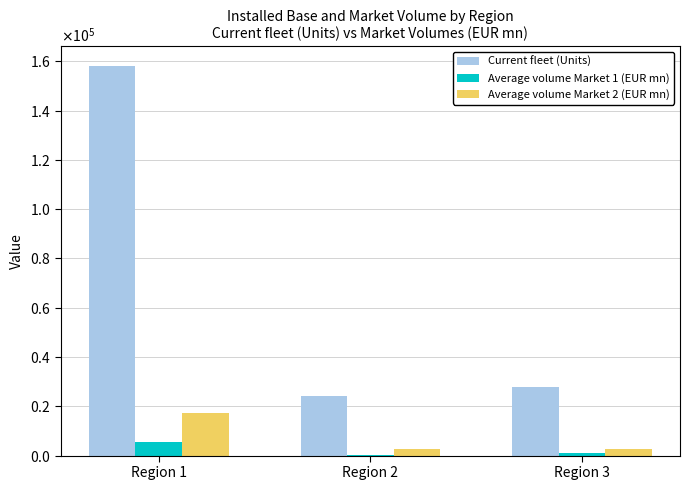

Is the value of Average volume Market 1 (EUR mn) at Region 3 greater than the value of Average volume Market 2 (EUR mn) at Region 3?

No